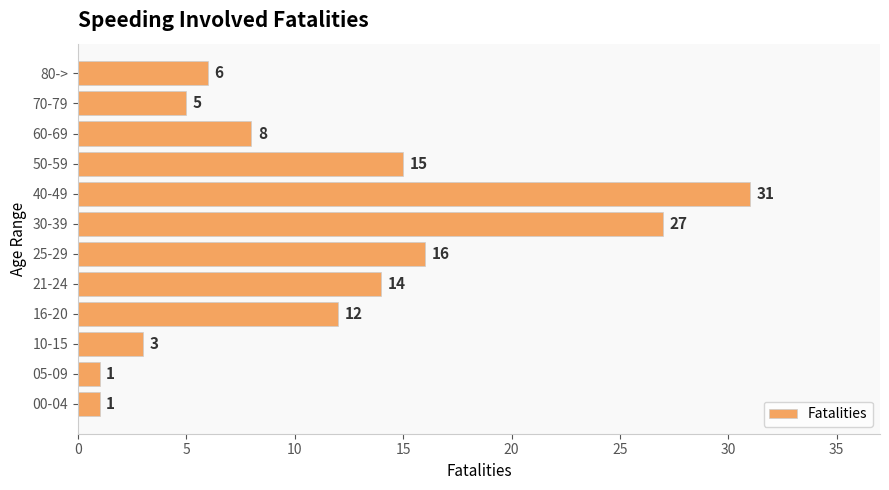

What is the ratio of the value at 21-24 to the value at 00-04?

14.0